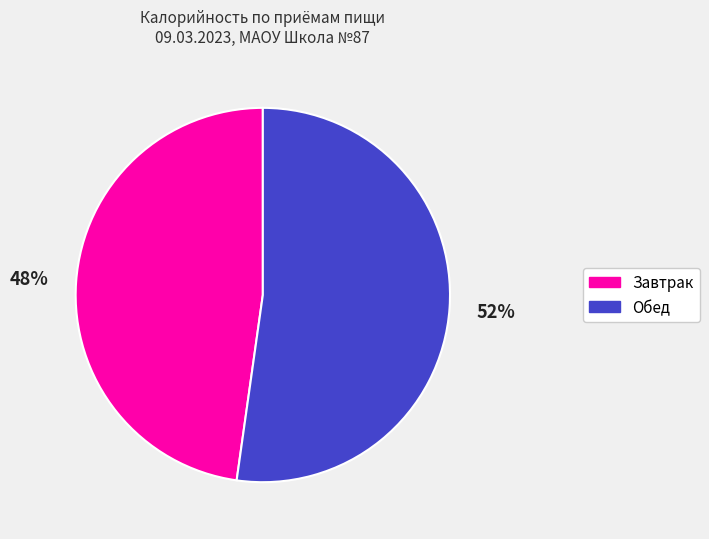

What percentage is the Обед slice, to the nearest percent?

52%